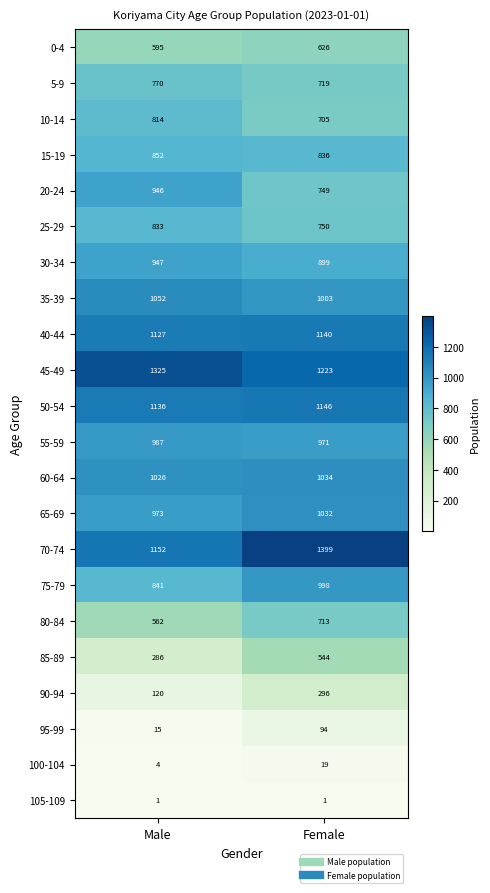

Rank the series at Female from highest to lowest value.

70-74, 45-49, 50-54, 40-44, 60-64, 65-69, 35-39, 75-79, 55-59, 30-34, 15-19, 25-29, 20-24, 5-9, 80-84, 10-14, 0-4, 85-89, 90-94, 95-99, 100-104, 105-109